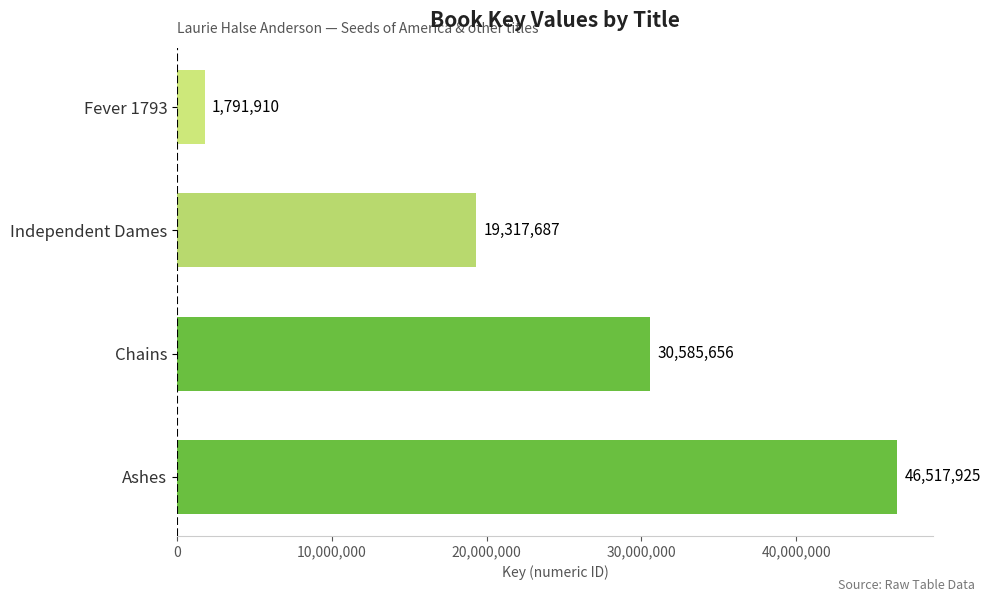

Reading bottom to top, transcribe all the data shown in this chart.

Ashes=46517925	Chains=30585656	Independent Dames=19317687	Fever 1793=1791910